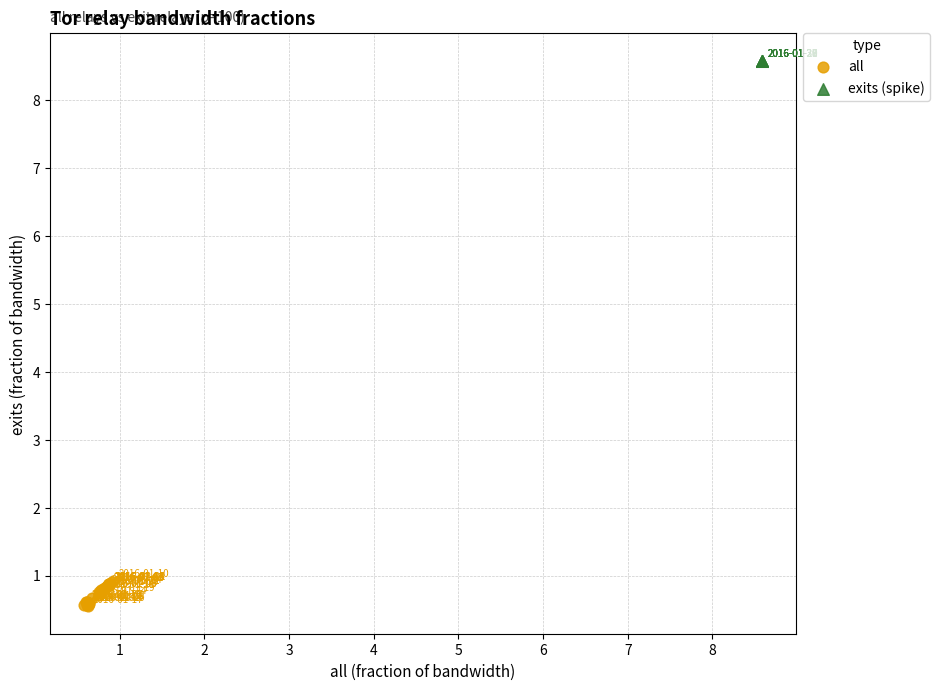

Which series reaches the minimum Y coordinate?

all